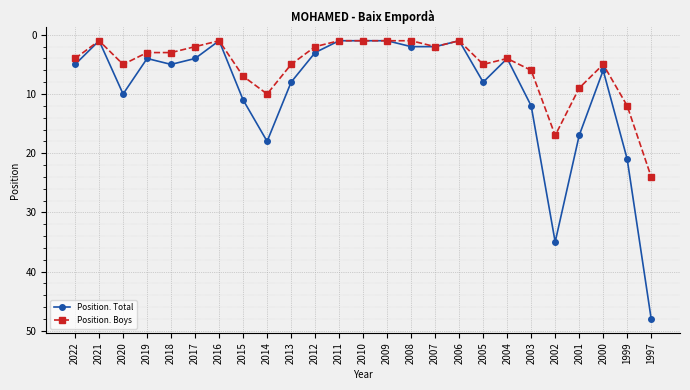

Rank the series by their maximum value, from highest to lowest.

Position. Total, Position. Boys